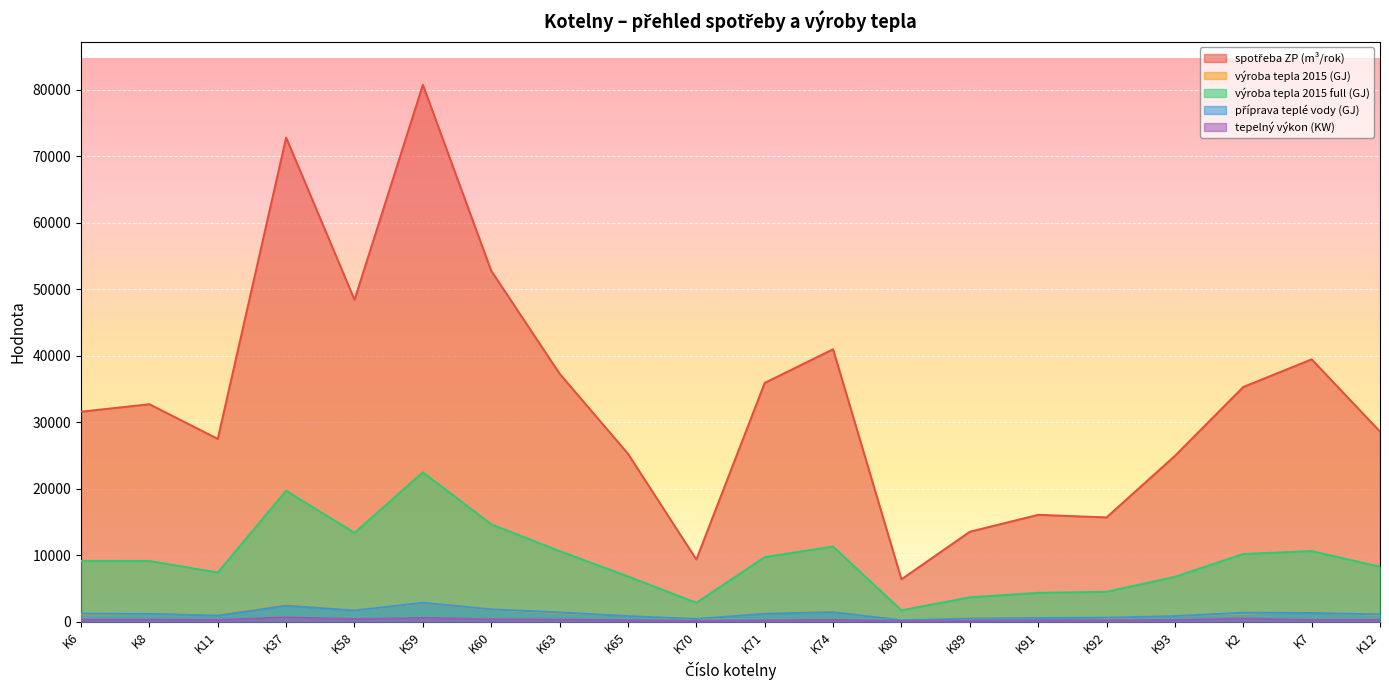

What are all the series names shown in the legend?

spotřeba ZP (m³/rok), výroba tepla 2015 (GJ), výroba tepla 2015 full (GJ), příprava teplé vody (GJ), tepelný výkon (KW)